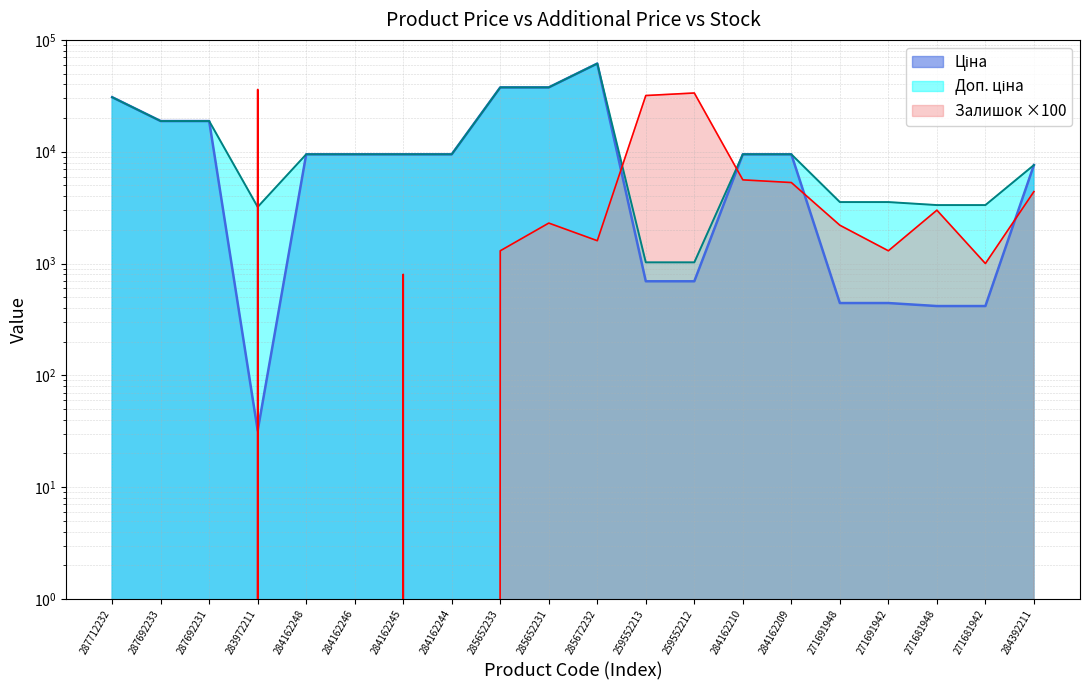

At which category does the chart reach its peak across all series?

285672232